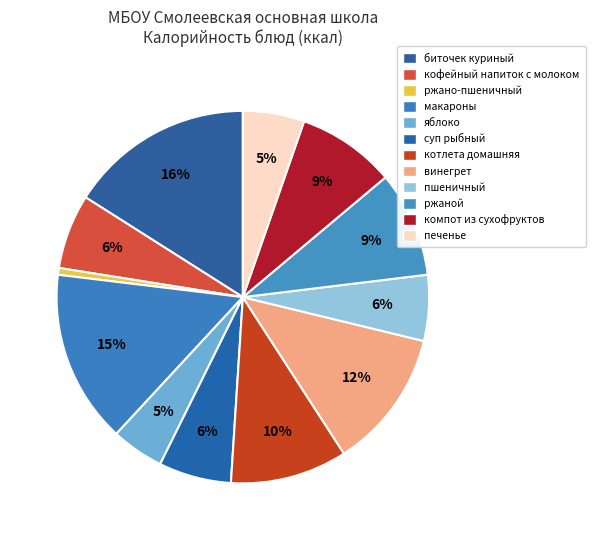

How many slices are in this pie chart?

12